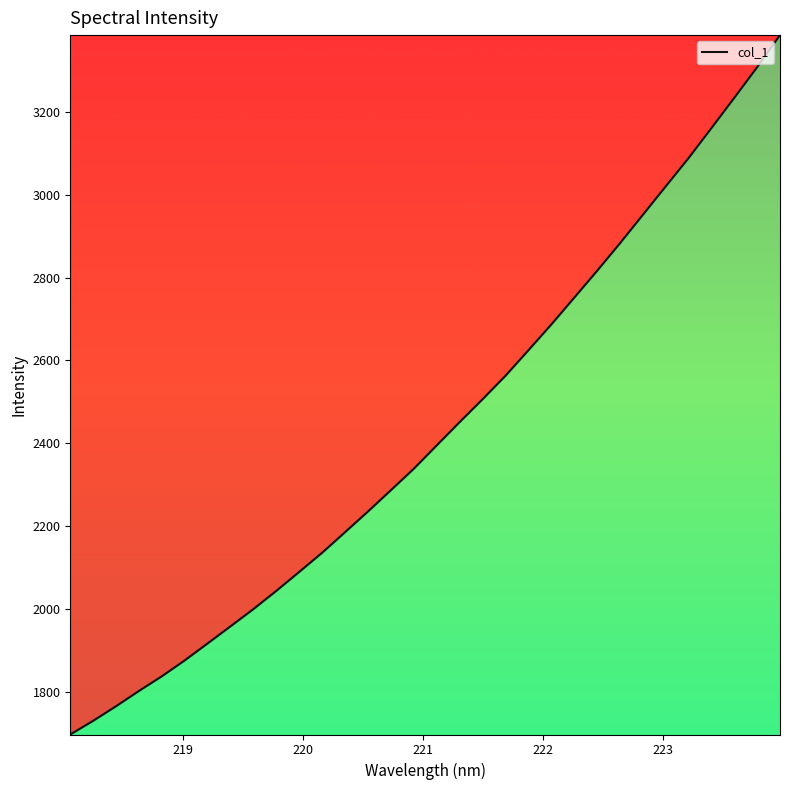

How many lines are shown in the chart?

1